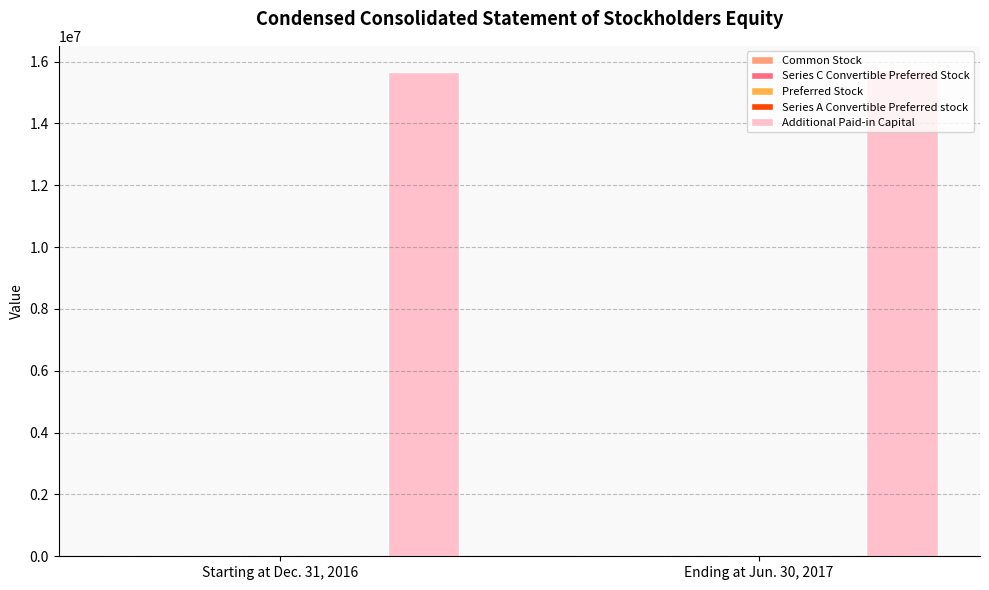

Does the chart contain stacked bars?

No